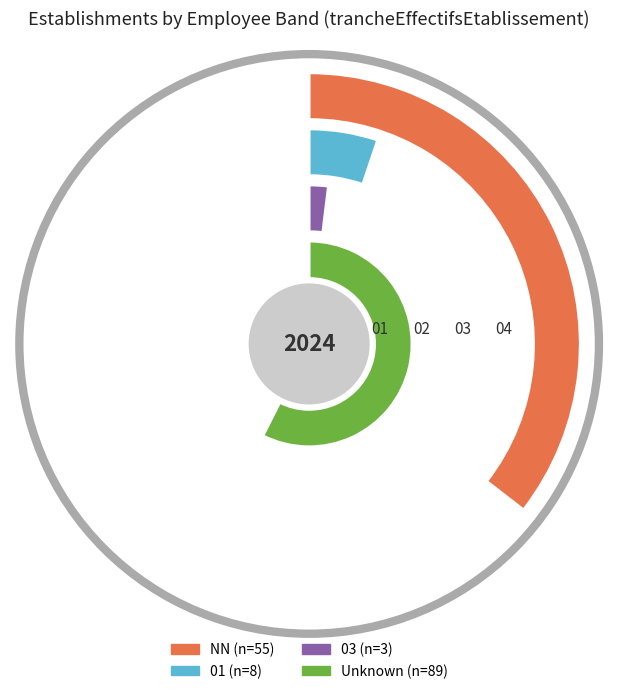

How many segments does this pie chart have?

4